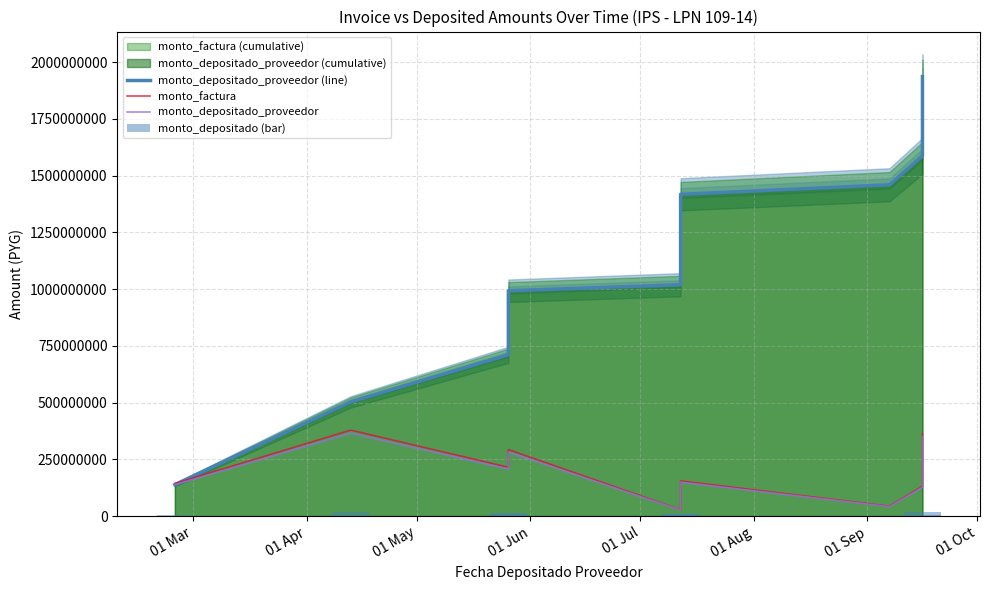

Which has a higher value, 01 Sep or 01 Aug?

01 Sep